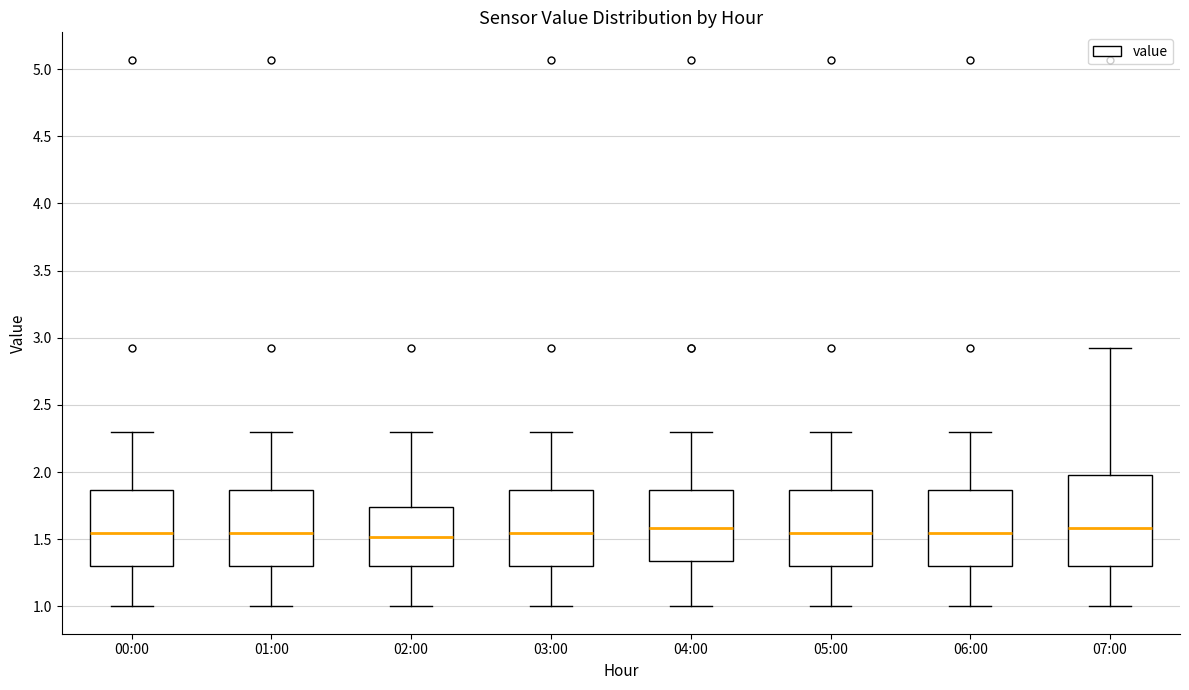

Reading left to right, read every box against the y-axis: the position of its median line, the range the box covers, and the ends of its whiskers. The values are not printed on the chart, so give them approximately, as read against the axis.

00:00: median 1.55, box 1.30 to 1.85, whiskers 1.00 to 2.30
01:00: median 1.55, box 1.30 to 1.85, whiskers 1.00 to 2.30
02:00: median 1.50, box 1.30 to 1.75, whiskers 1.00 to 2.30
03:00: median 1.55, box 1.30 to 1.85, whiskers 1.00 to 2.30
04:00: median 1.60, box 1.35 to 1.85, whiskers 1.00 to 2.30
05:00: median 1.55, box 1.30 to 1.85, whiskers 1.00 to 2.30
06:00: median 1.55, box 1.30 to 1.85, whiskers 1.00 to 2.30
07:00: median 1.60, box 1.30 to 2.00, whiskers 1.00 to 2.90